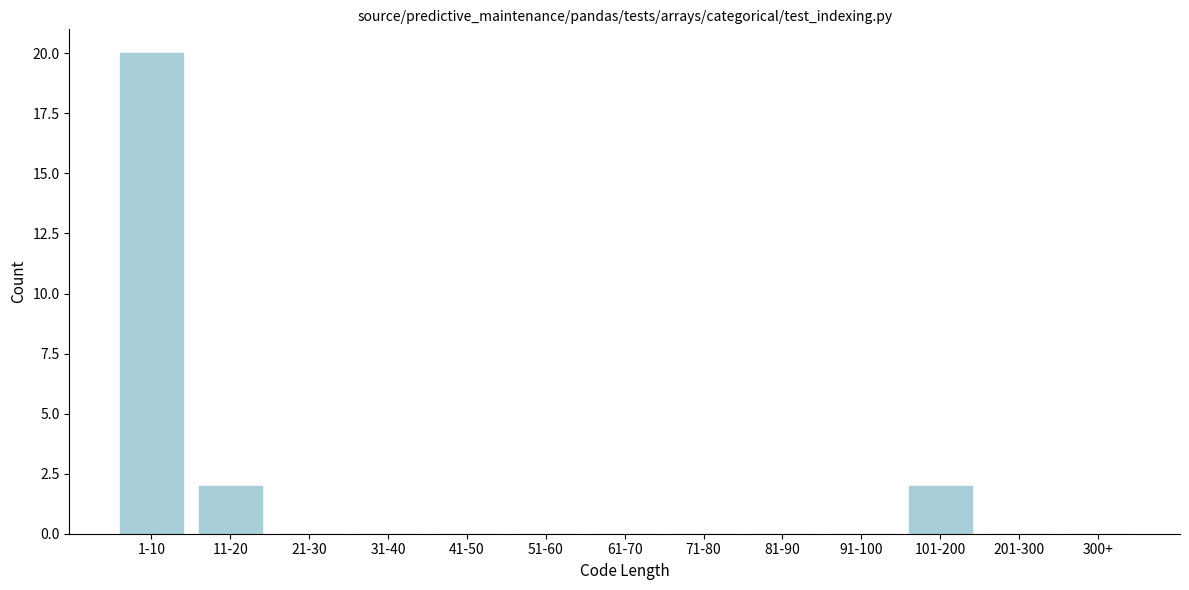

Reading right to left, what are all the values shown in this chart?

300+=0	201-300=0	101-200=2	91-100=0	81-90=0	71-80=0	61-70=0	51-60=0	41-50=0	31-40=0	21-30=0	11-20=2	1-10=20